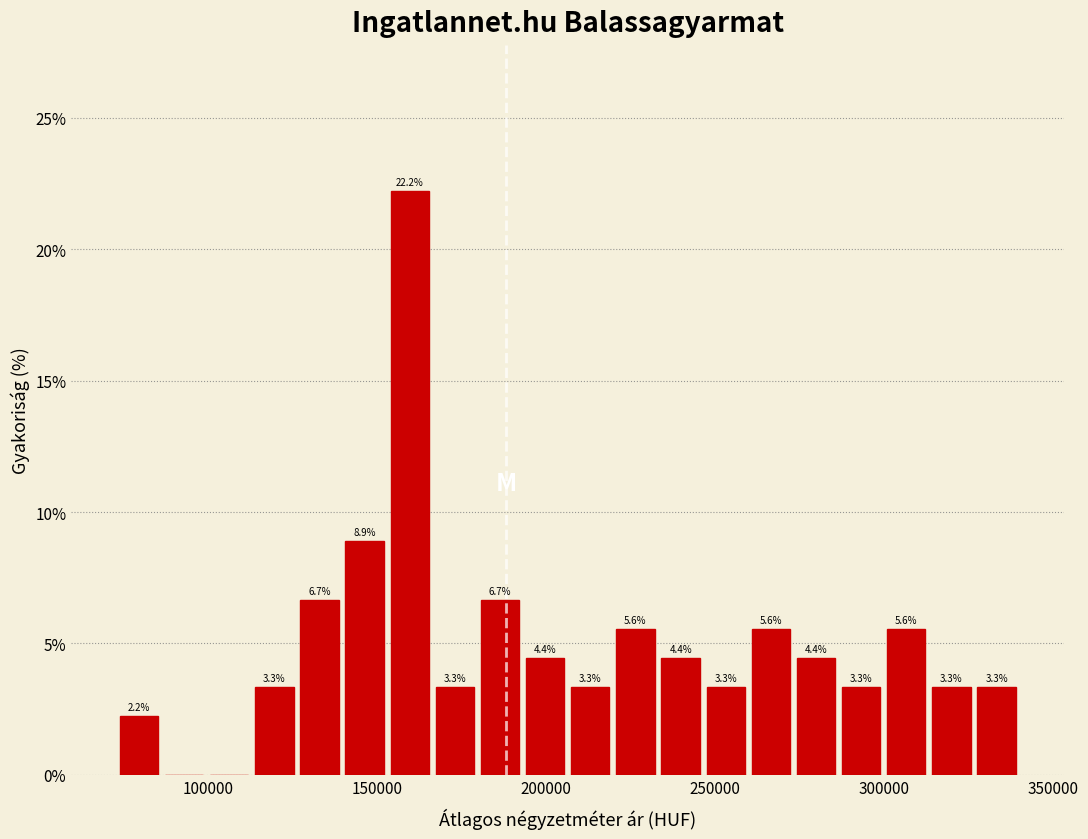

Read against the x-axis, roughly where is the centre of the tallest bar?

160000